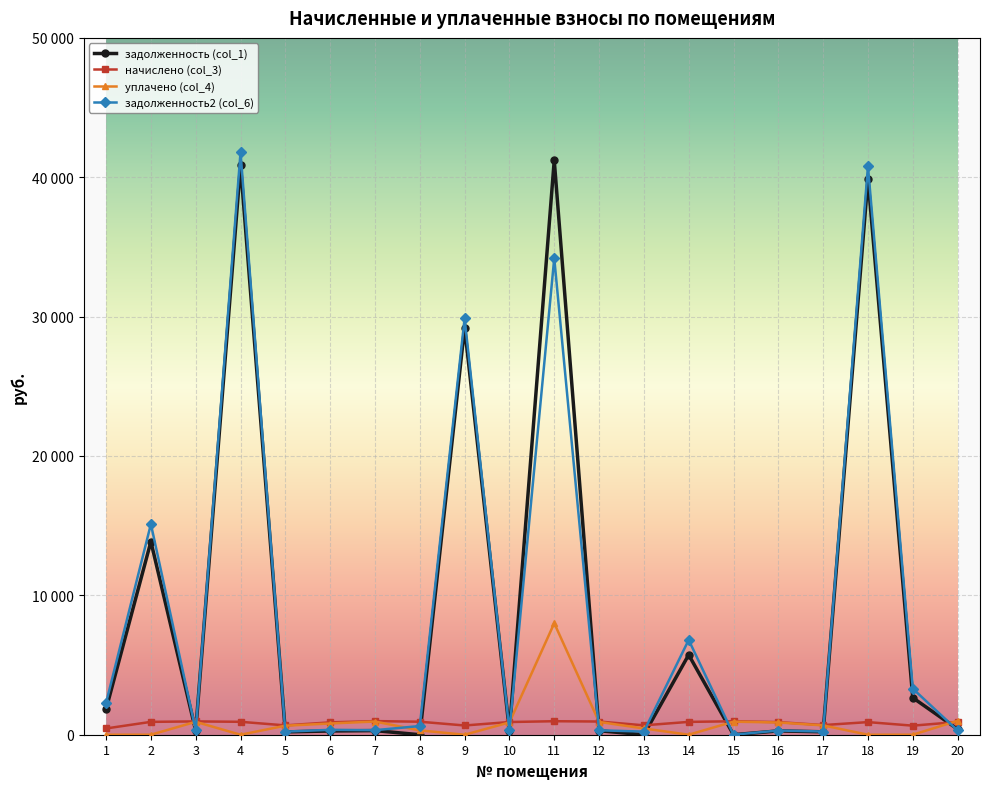

Is this an area chart (filled region under the line)?

No